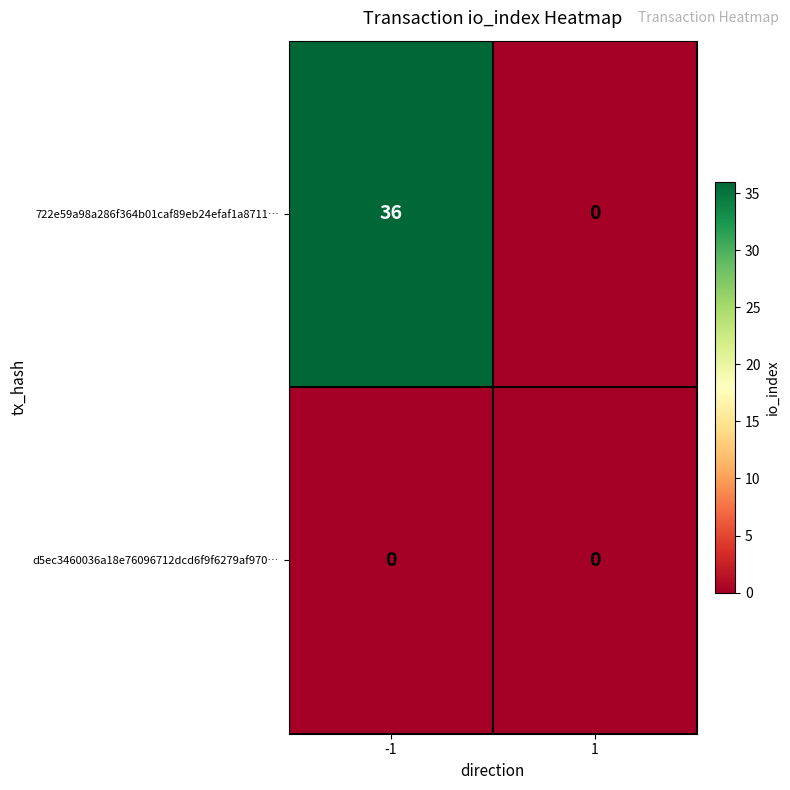

What is the difference between the highest and lowest values at -1?

36